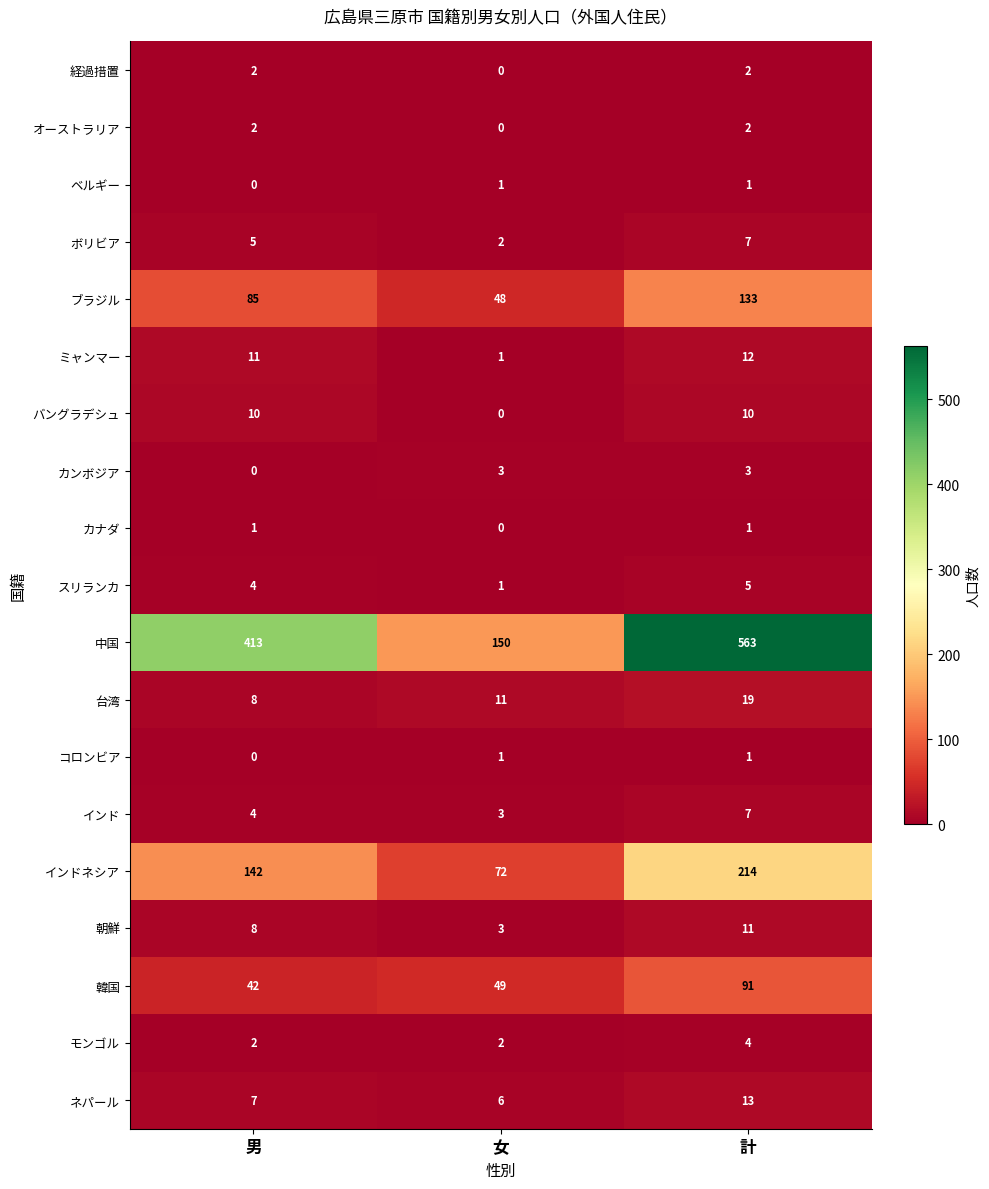

How many 朝鮮 values are between 3 and 11?

3